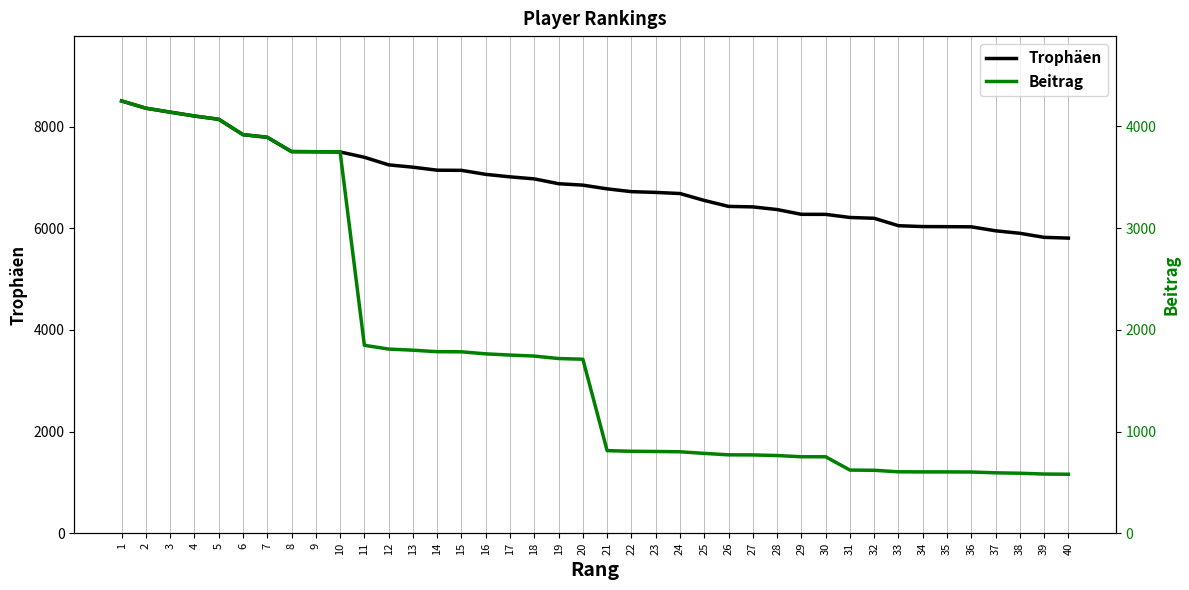

The value of Trophäen at 10 is 11035. True or false?

False